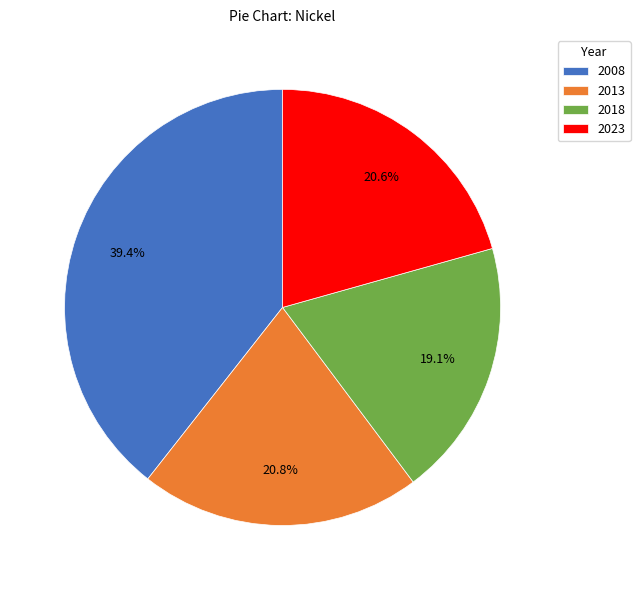

Is there any slice that represents more than half of the pie?

No